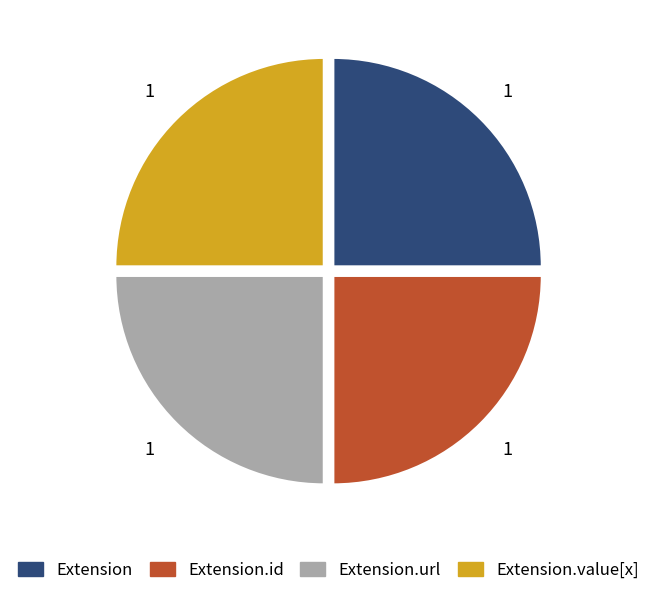

Is there any slice that represents more than half of the pie?

No